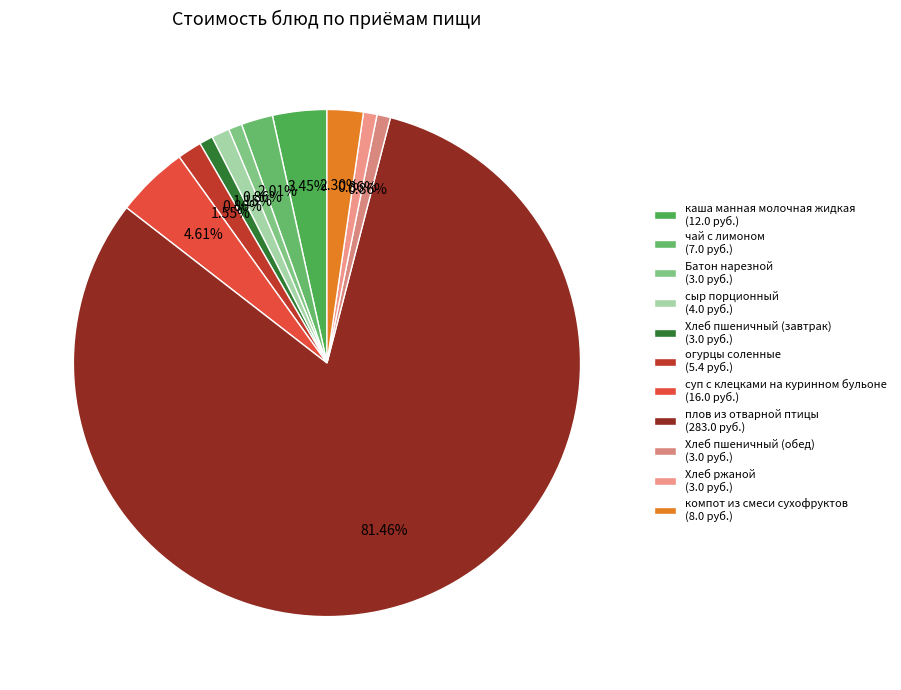

Approximately how many times larger is the value at суп с клецками на куринном бульоне compared to сыр порционный?

4.0